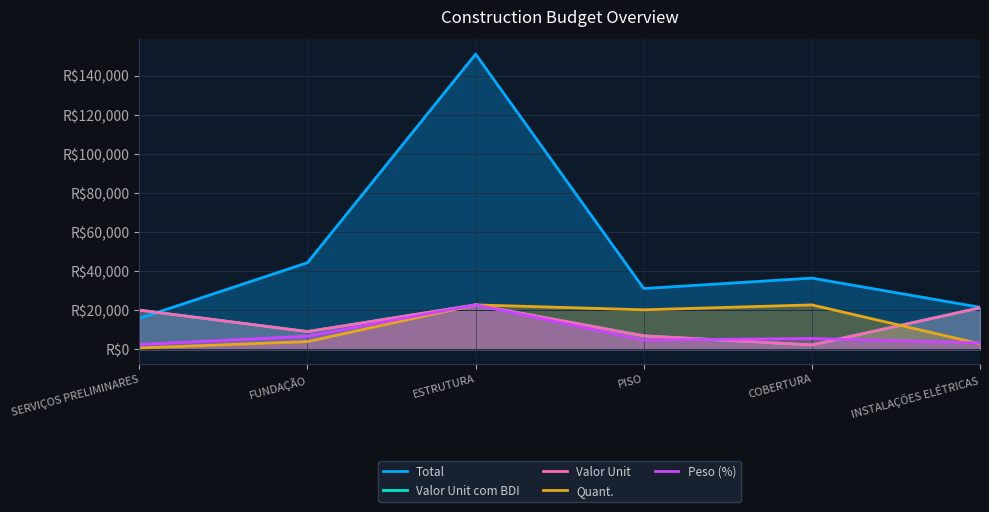

What value does the Total series have at SERVIÇOS PRELIMINARES?

15758.2